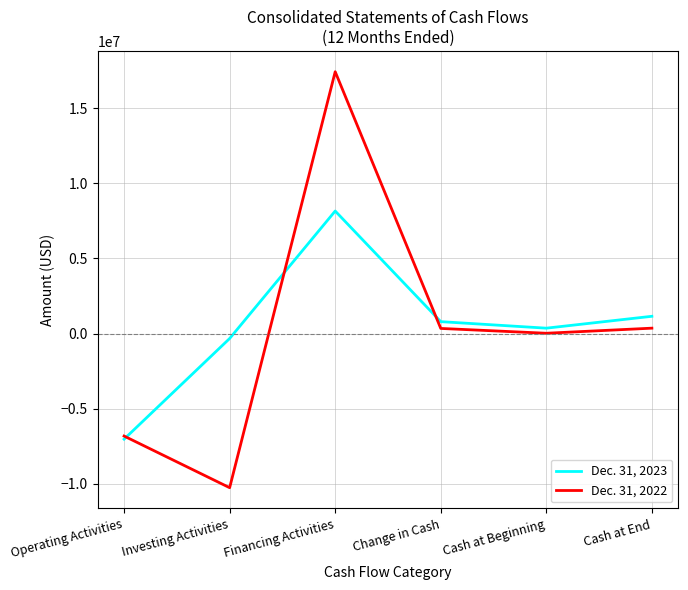

At Financing Activities, list the series in order from largest to smallest.

Dec. 31, 2022, Dec. 31, 2023